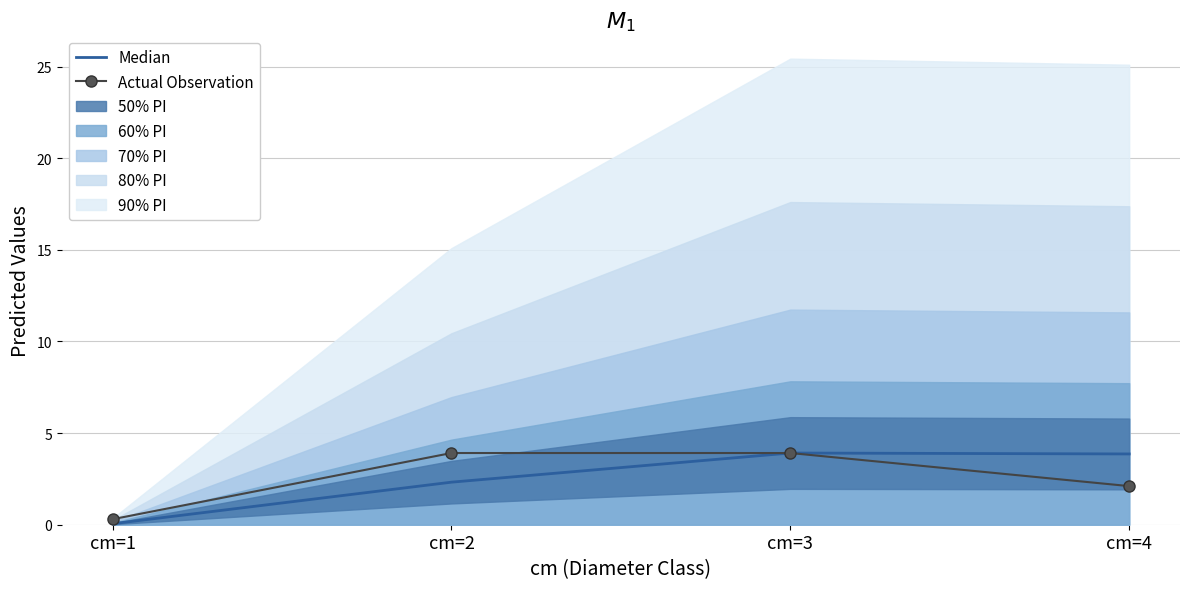

What is the difference between the Median values at cm=2 and cm=4?

1.5